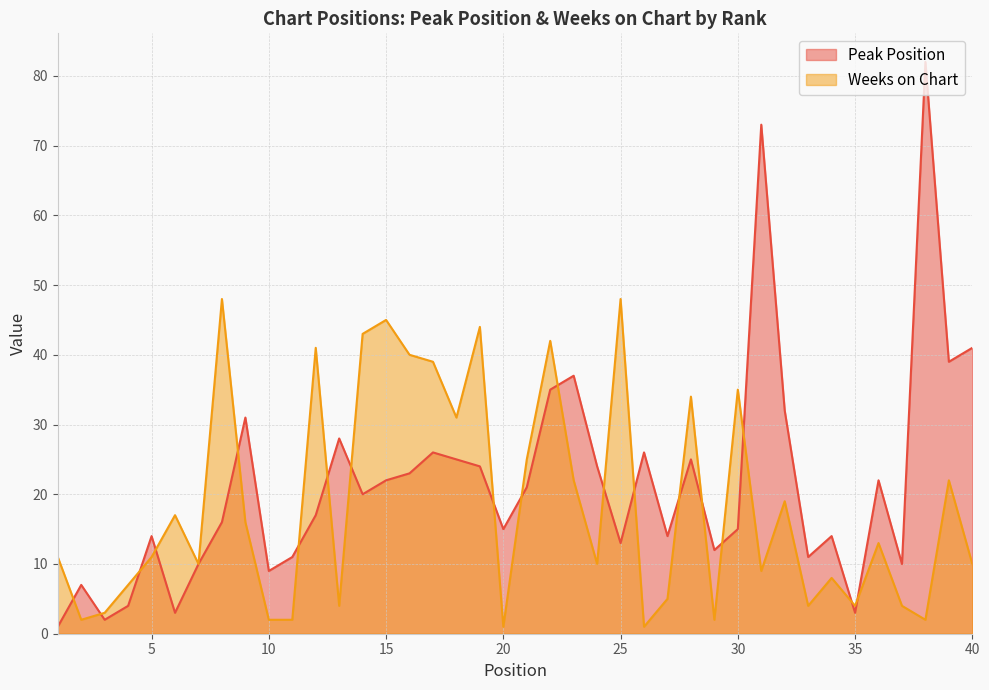

Rank the series at 2 from lowest to highest value.

Weeks on Chart, Peak Position